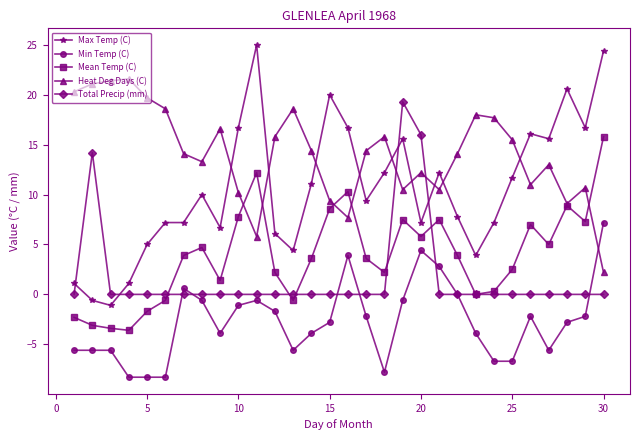

Which series has the largest total across all categories?

Heat Deg Days (C)